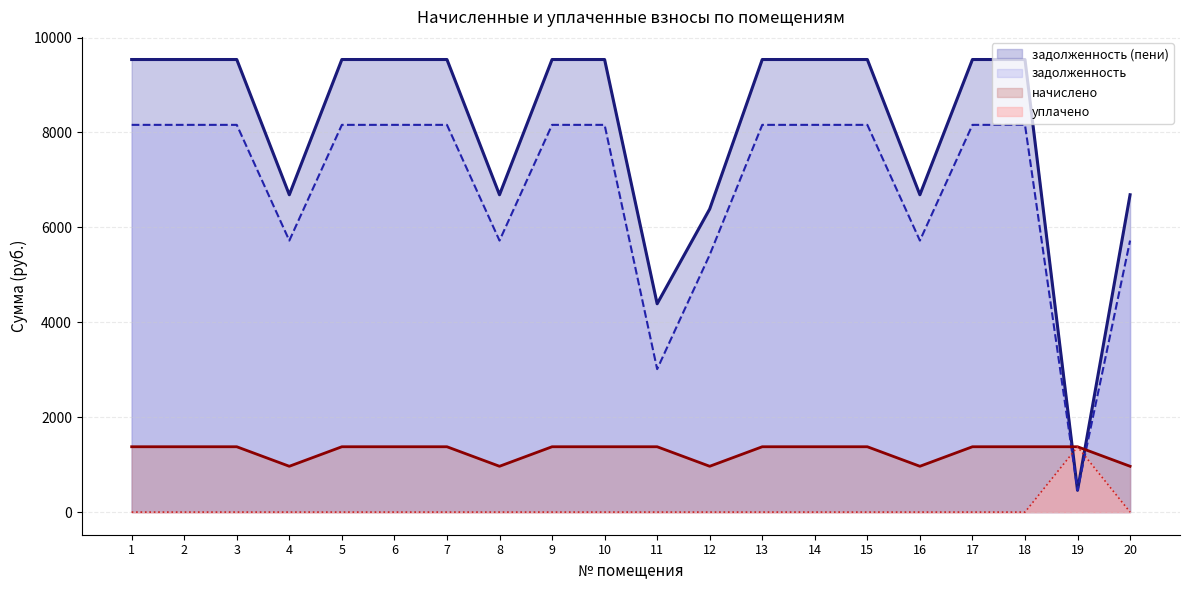

How many lines are shown in the chart?

4